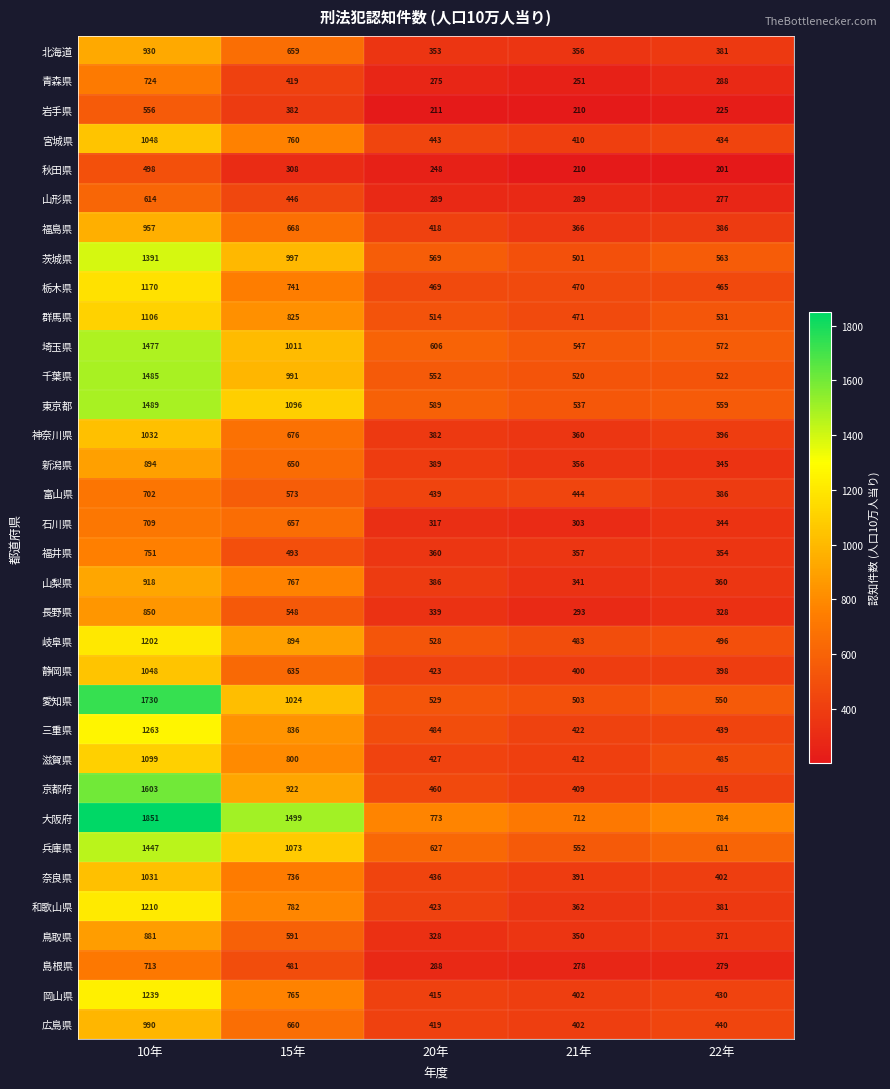

How many data points in 福島県 are less than 418?

2